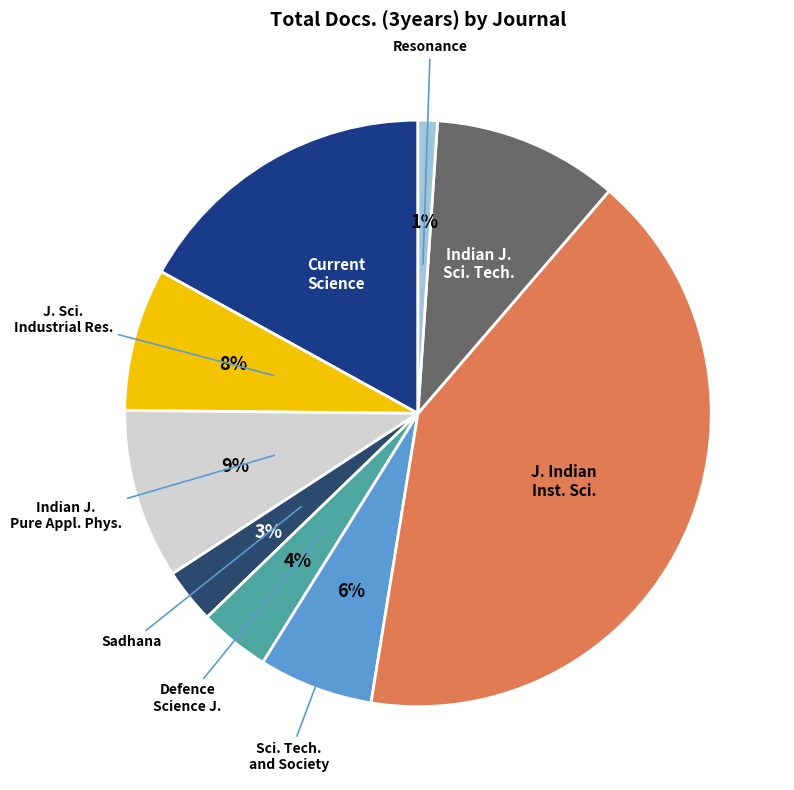

To the nearest percent, what is the difference between the largest and smallest slice percentages?

40%